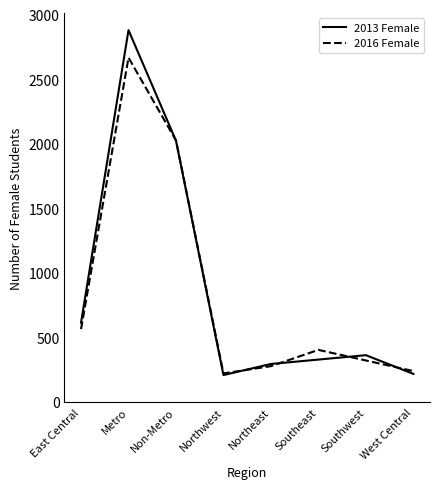

What is the sum of the 2016 Female values at Southwest and West Central?

560